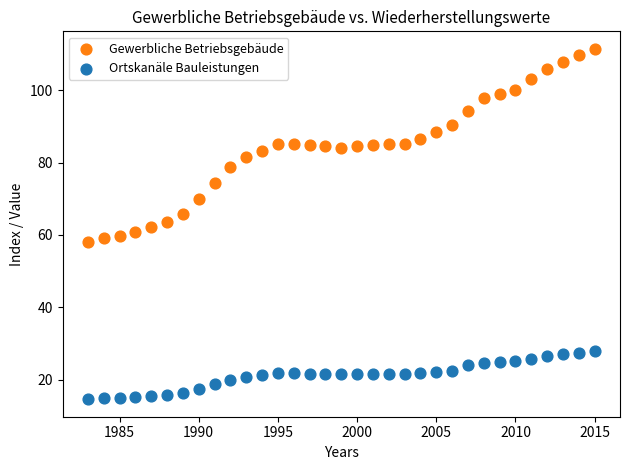

What are all the series names shown in the legend?

Gewerbliche Betriebsgebäude, Ortskanäle Bauleistungen